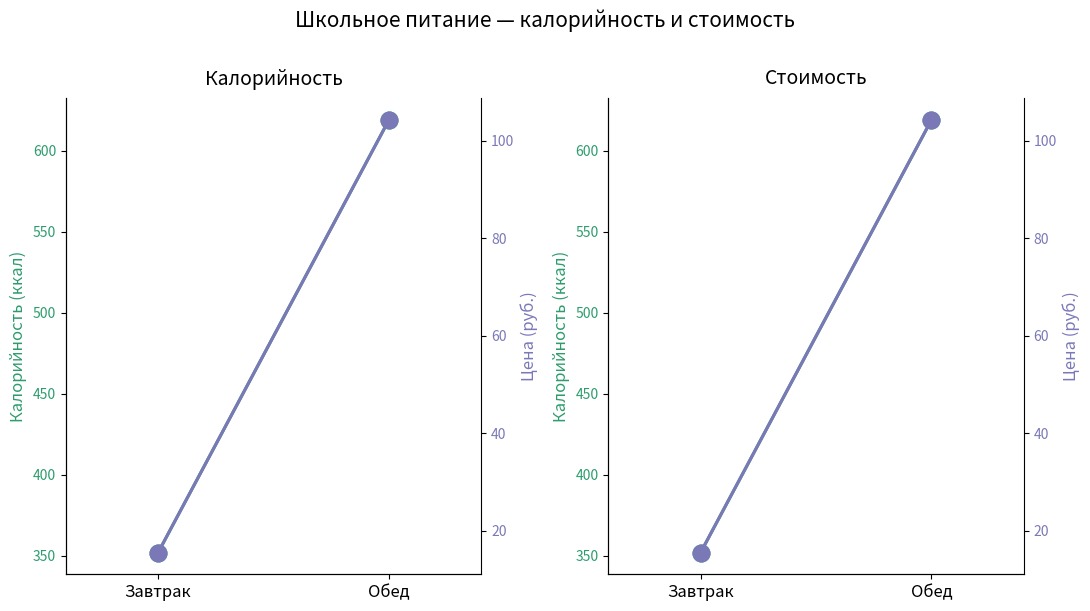

Reading left to right, transcribe all the data shown in this chart.

Калорийность: Завтрак=352.0	Обед=619.0
Цена: Завтрак=15.5	Обед=104.2